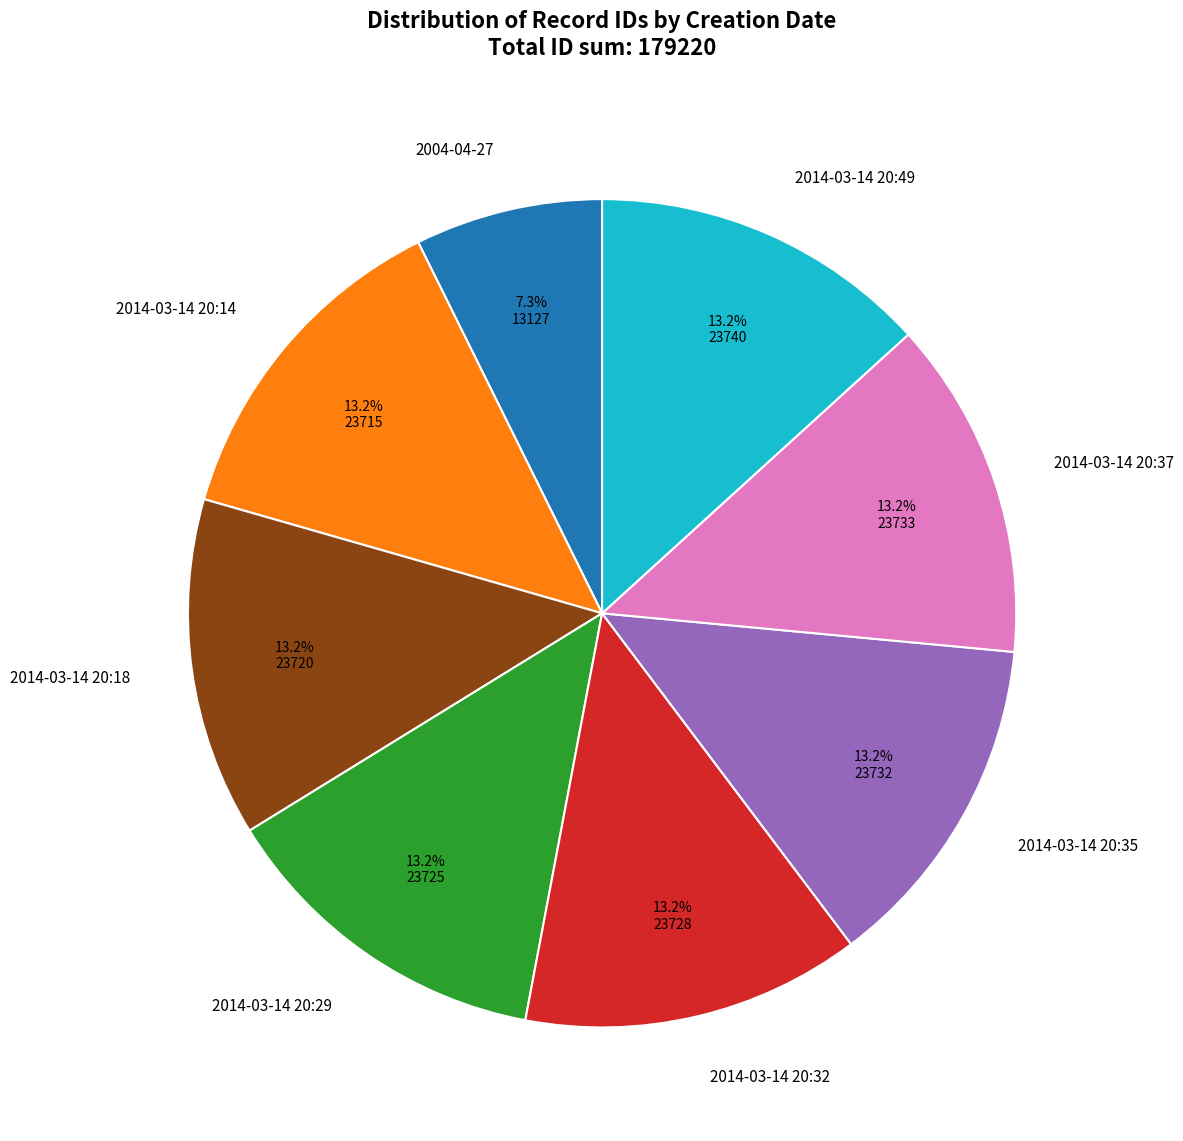

Combined, what portion of the pie is 2004-04-27 and 2014-03-14 20:29?

20.6%